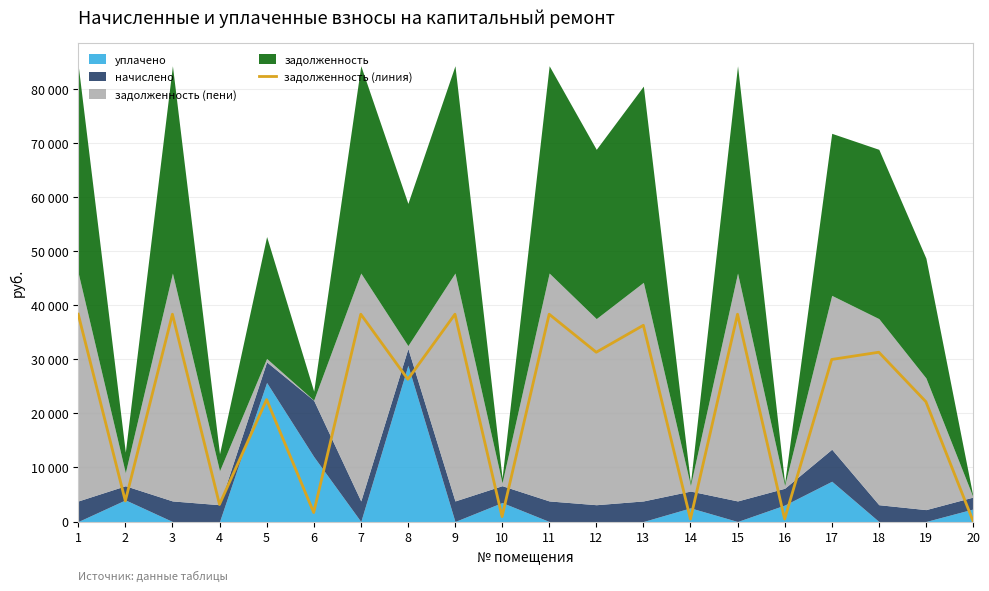

Count the number of values greater than 29973.

10